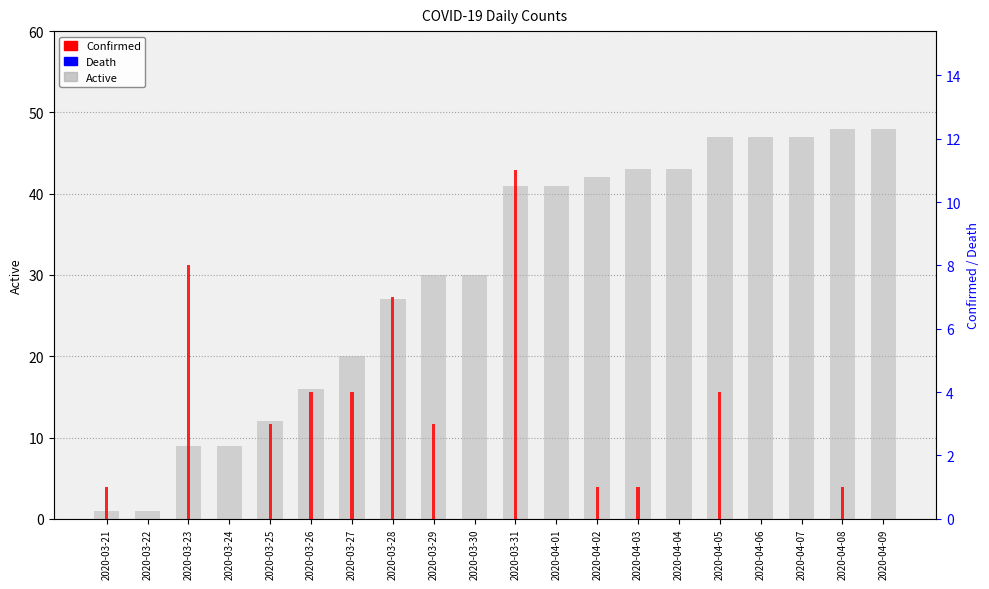

Where is Active nearest to the value 24?

2020-03-28